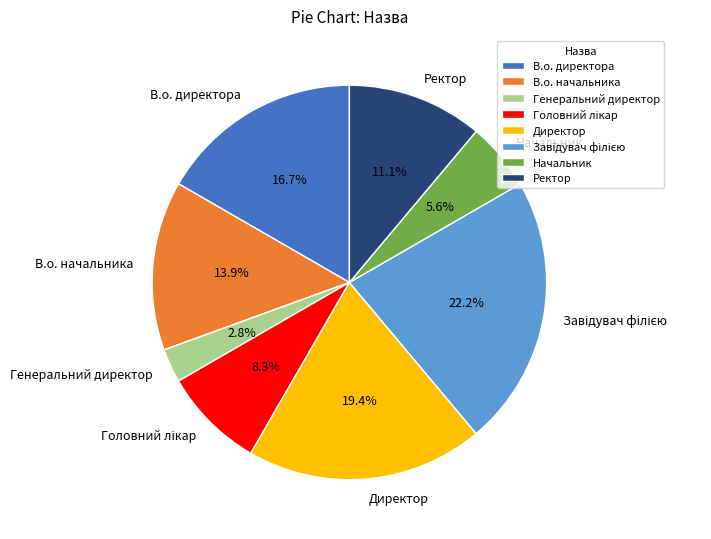

Combined, do В.о. директора and Начальник account for over 50%?

No